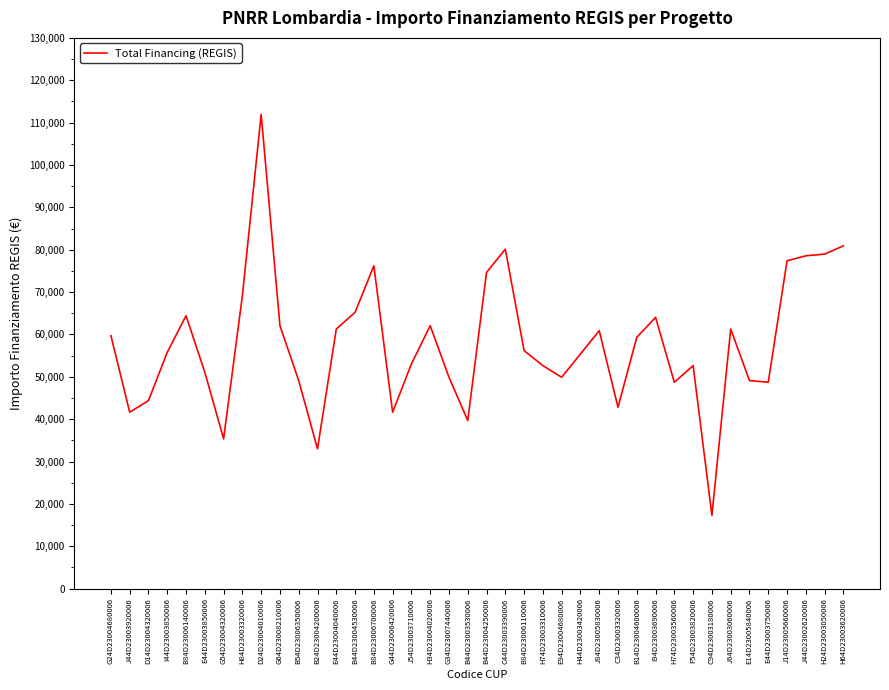

At which category does the data reach its first local peak?

B84D23006140006